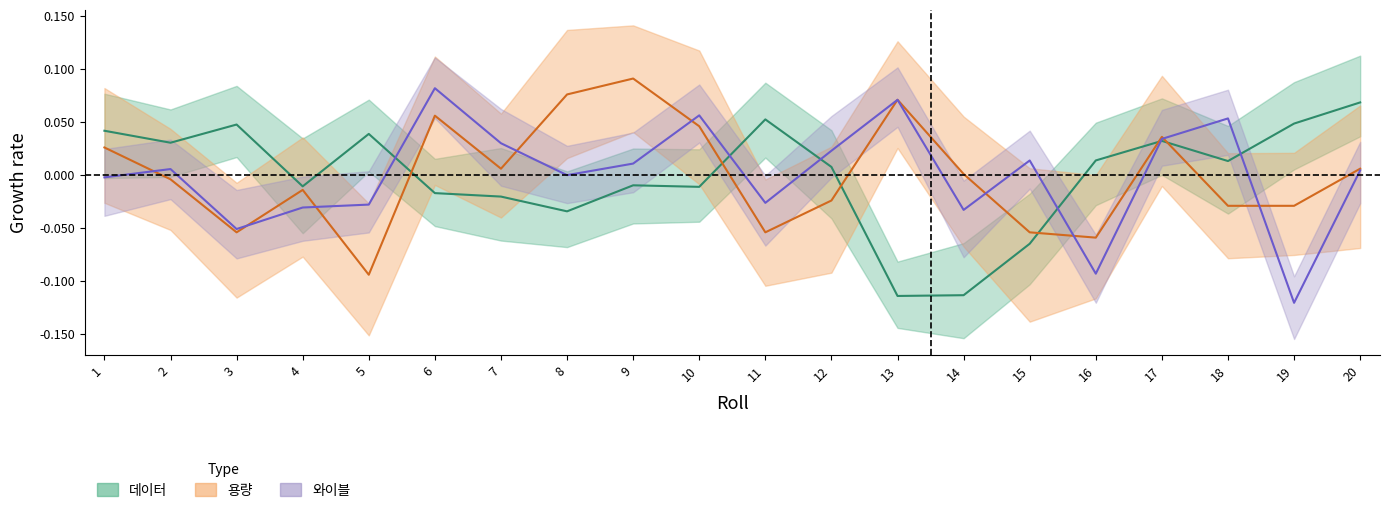

At which label does 데이터 first exceed 0?

1